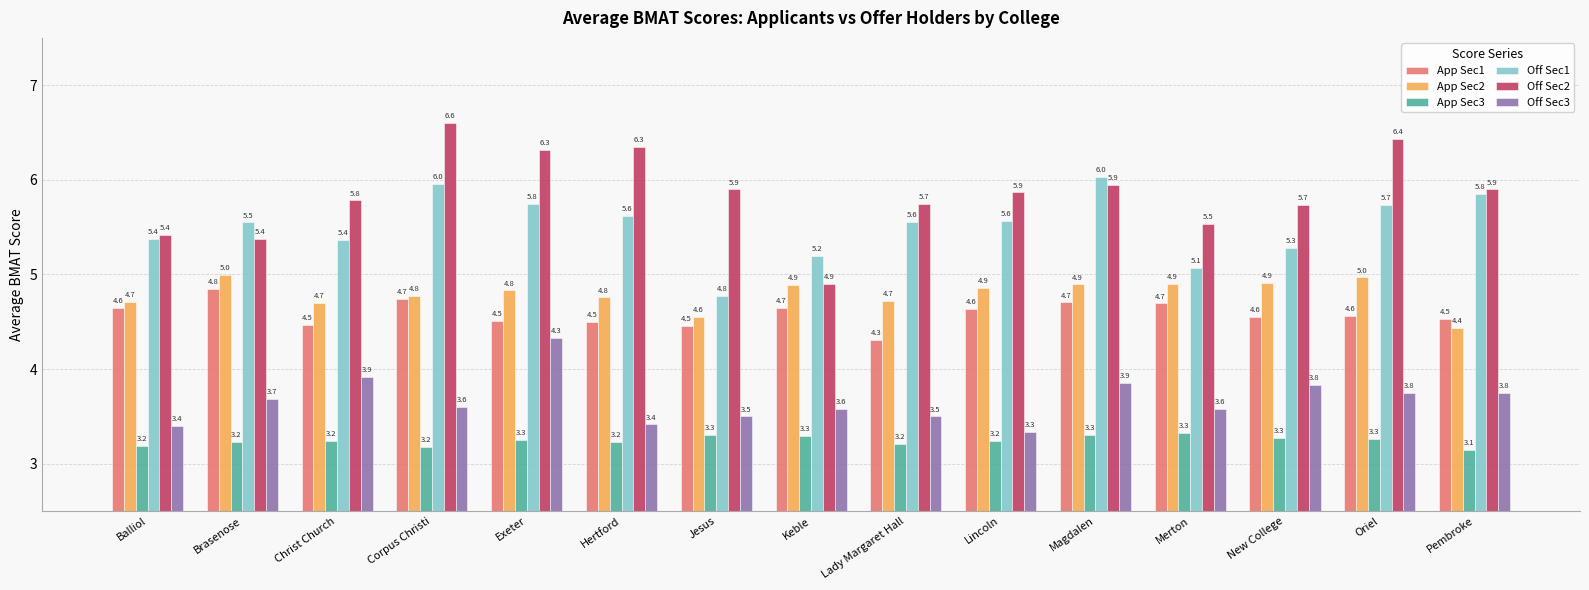

What is the label of the 6th bar from the left?

Hertford